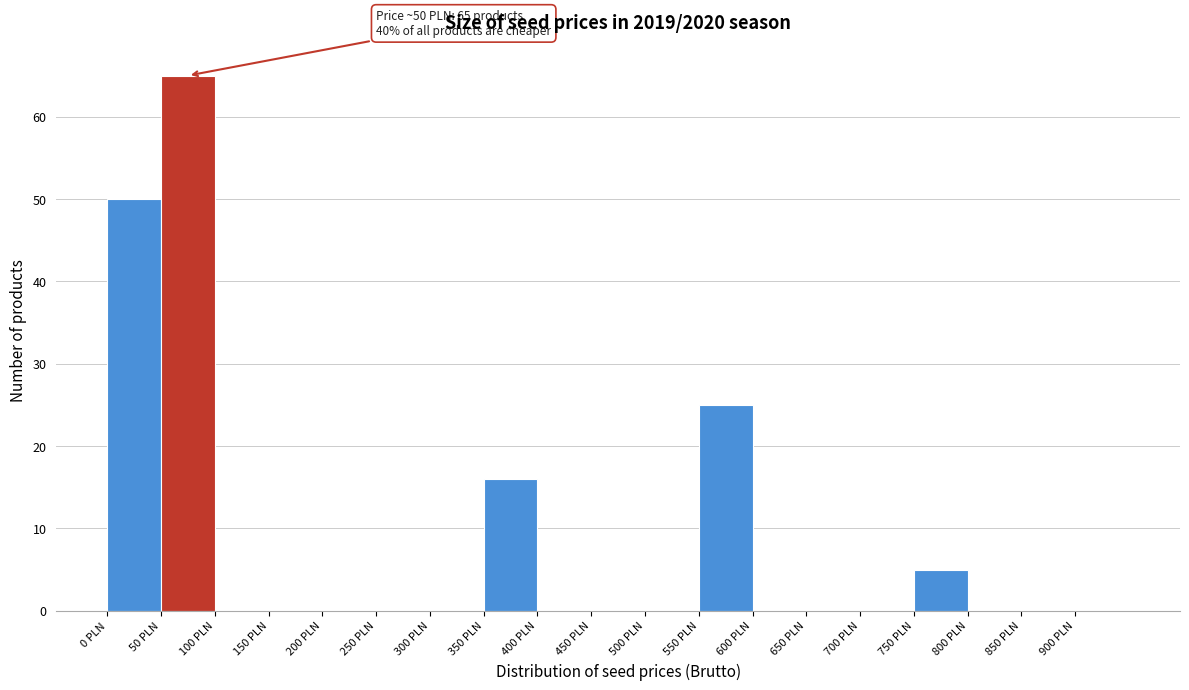

Which range on the x-axis has the tallest bar?

50 to 100